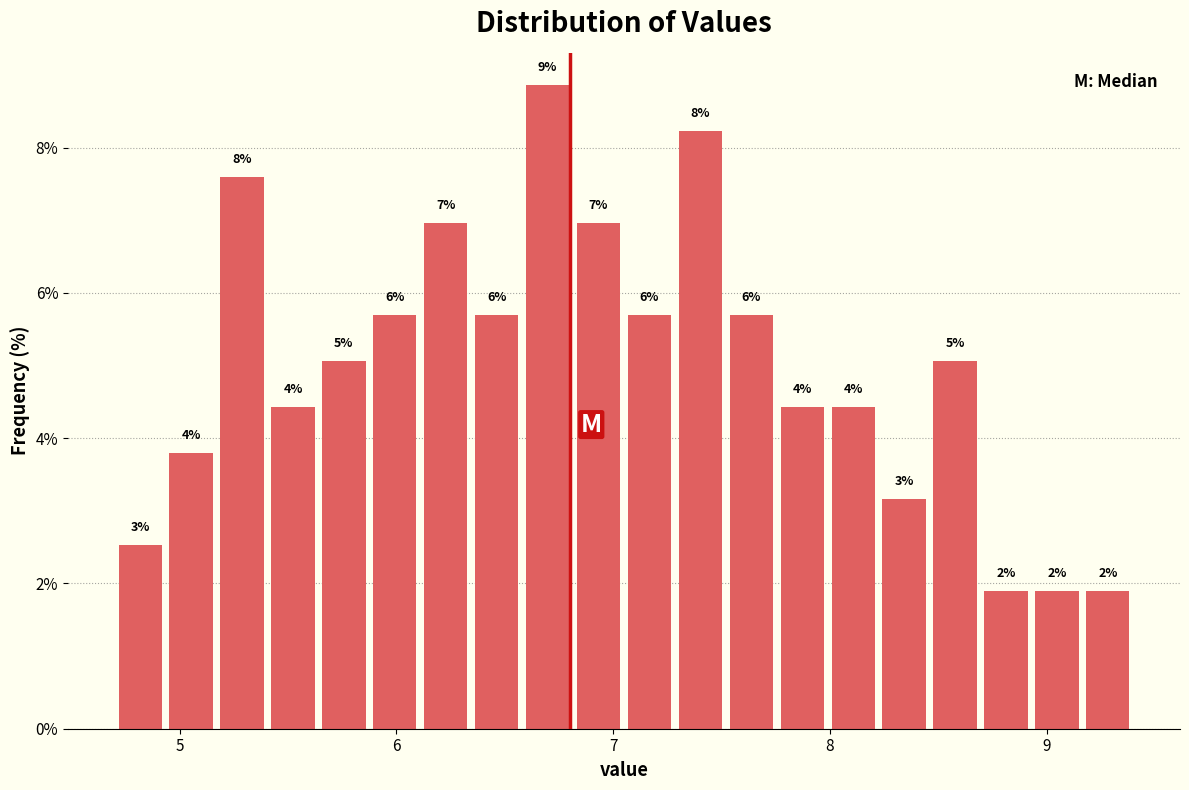

Around what value on the x-axis is the tallest bar? Give the approximate position of its centre, as read against the axis.

6.7